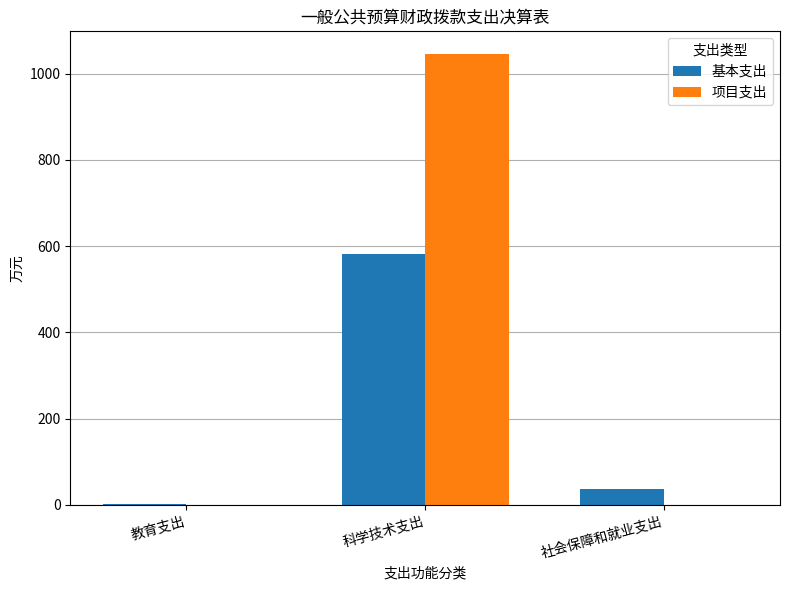

What is the sum of all 基本支出 values?

619.6